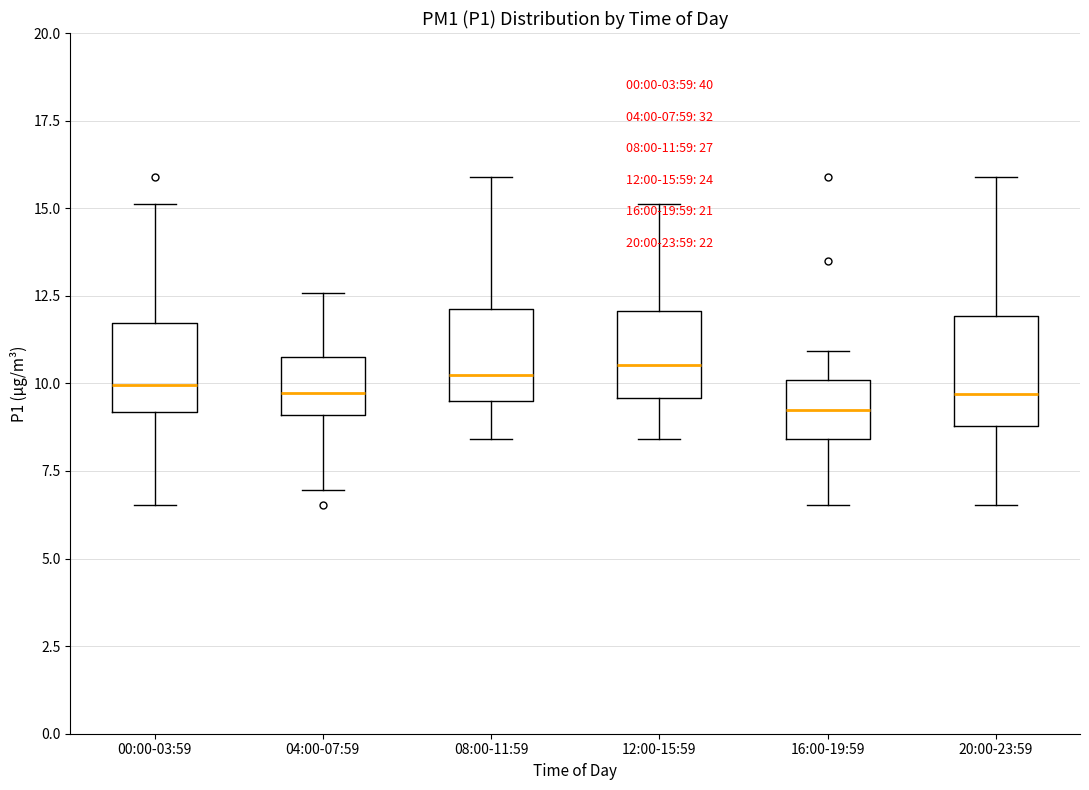

Comparing the boxes themselves (not the whiskers), which one is the tallest?

20:00-23:59